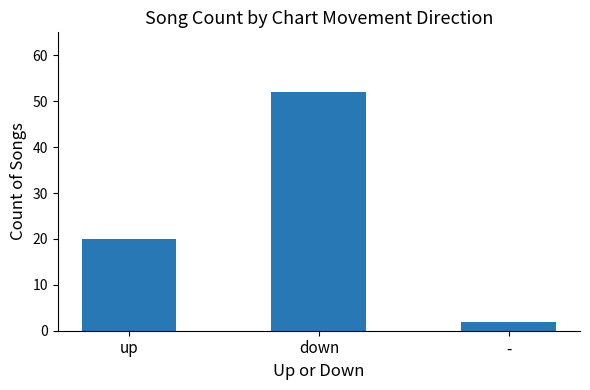

List the labels in order of value, smallest first.

-, up, down